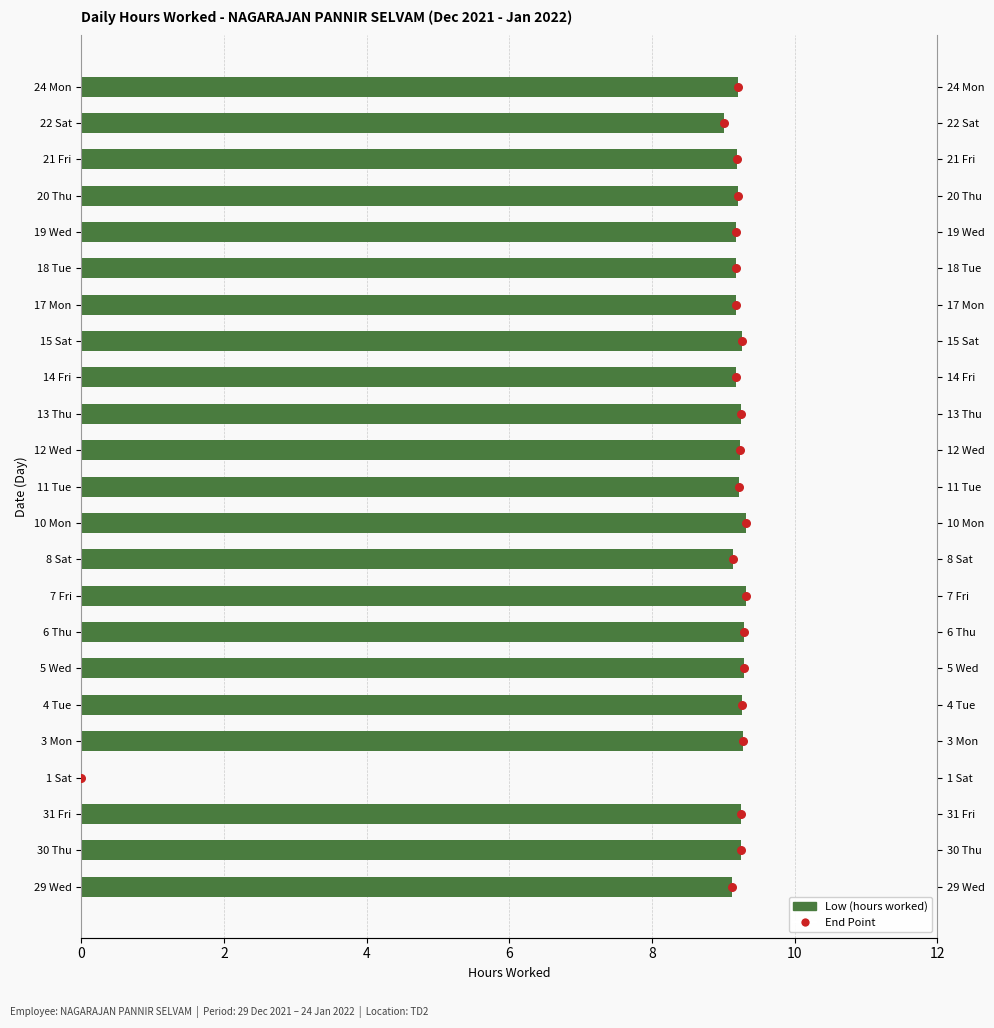

Which series has the largest total across all categories?

End Point